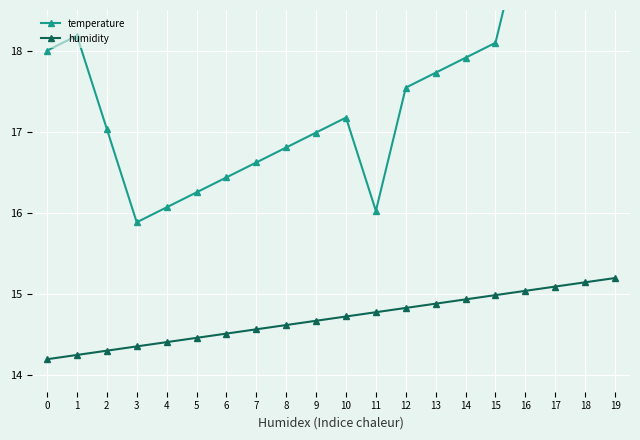

How many data points does each series have?

20